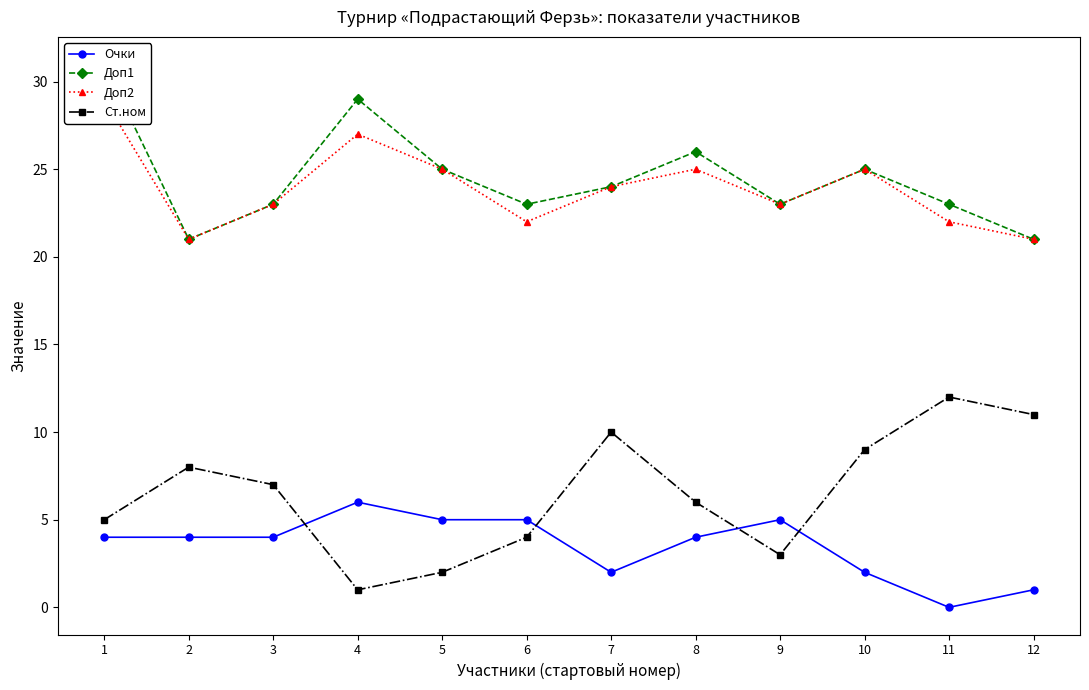

What is the average value of the Доп2 series?

24